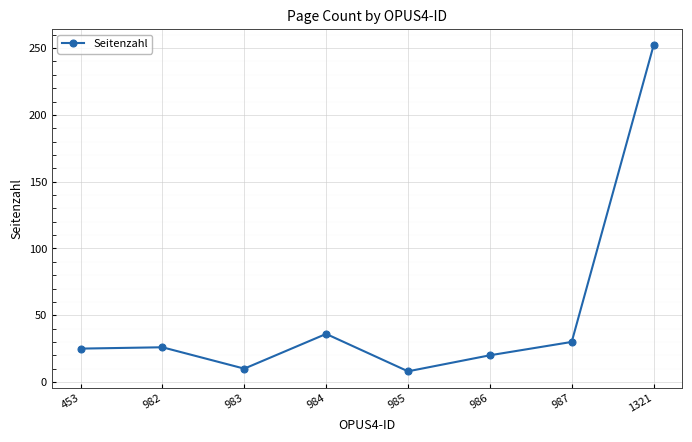

What is the average value?

51